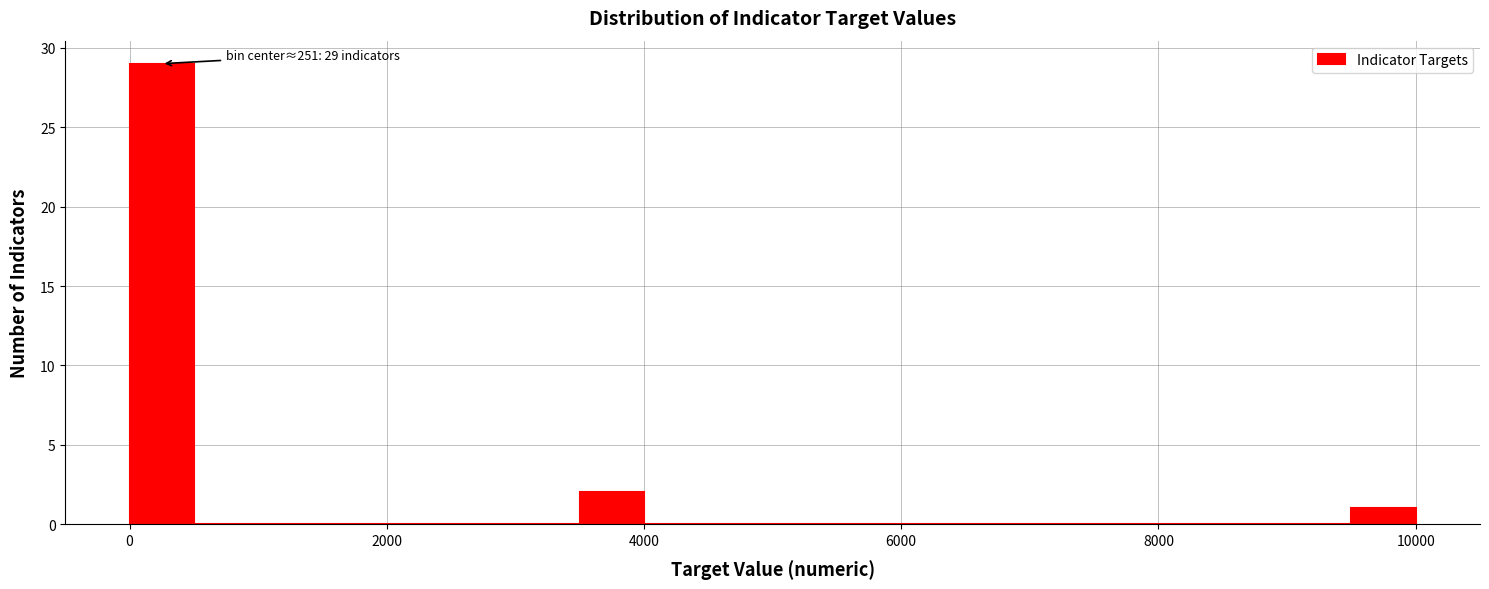

Read against the x-axis, roughly where is the centre of the tallest bar?

200